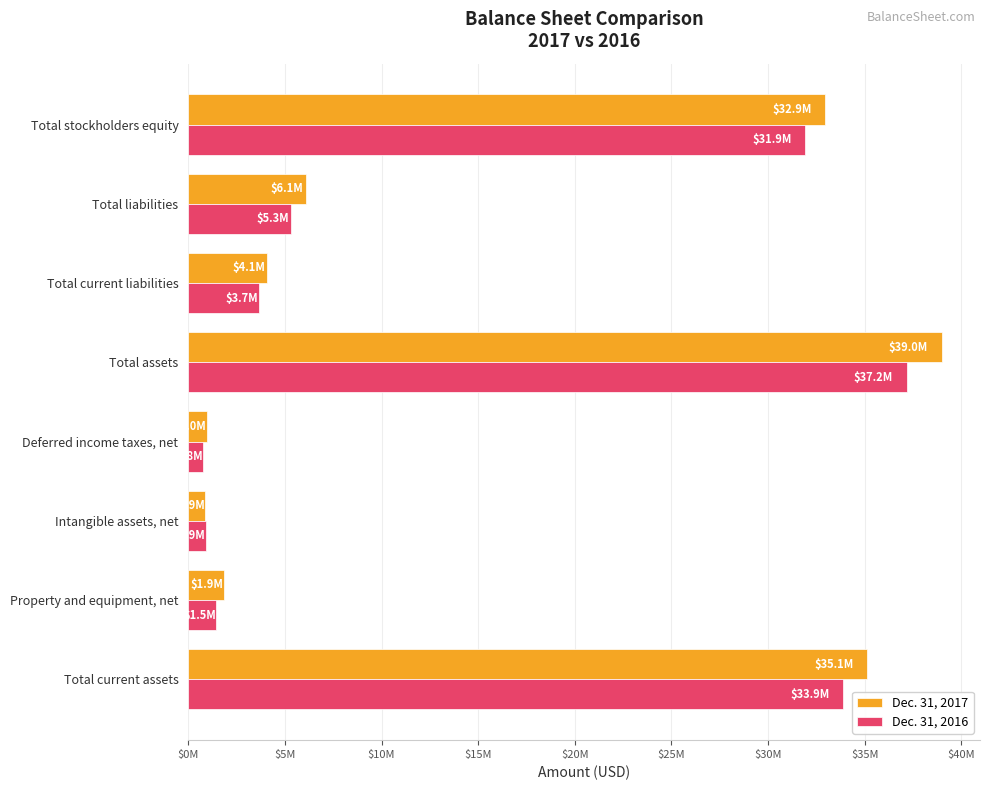

What is the minimum value shown in the chart?

789402